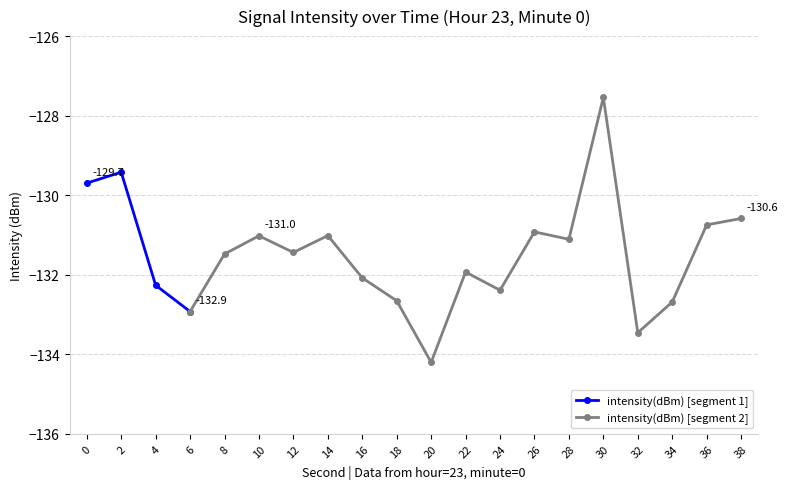

What is the value of the 18th point from the left?

-132.7